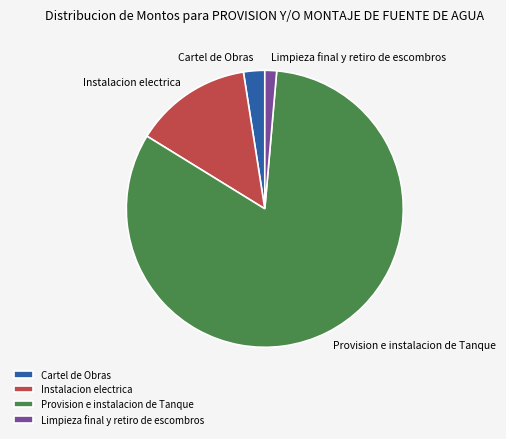

Combined, do Instalacion electrica and Cartel de Obras account for over 50%?

No